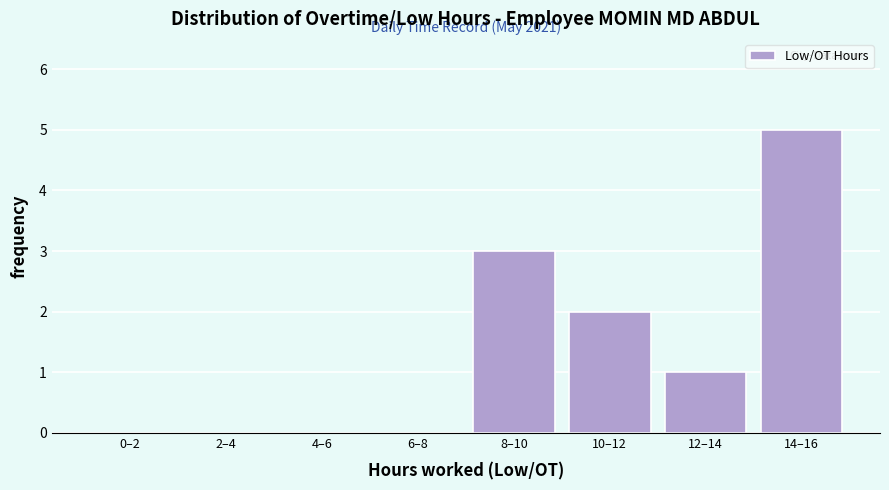

Reading left to right, extract all data points from this chart.

0–2=0	2–4=0	4–6=0	6–8=0	8–10=3	10–12=2	12–14=1	14–16=5